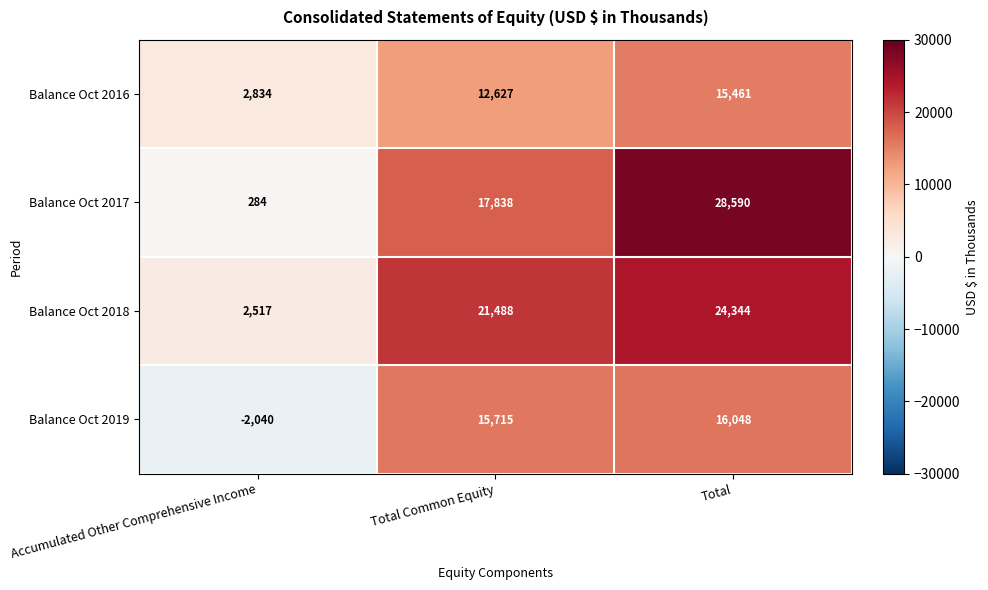

What is the smallest value displayed?

-2040